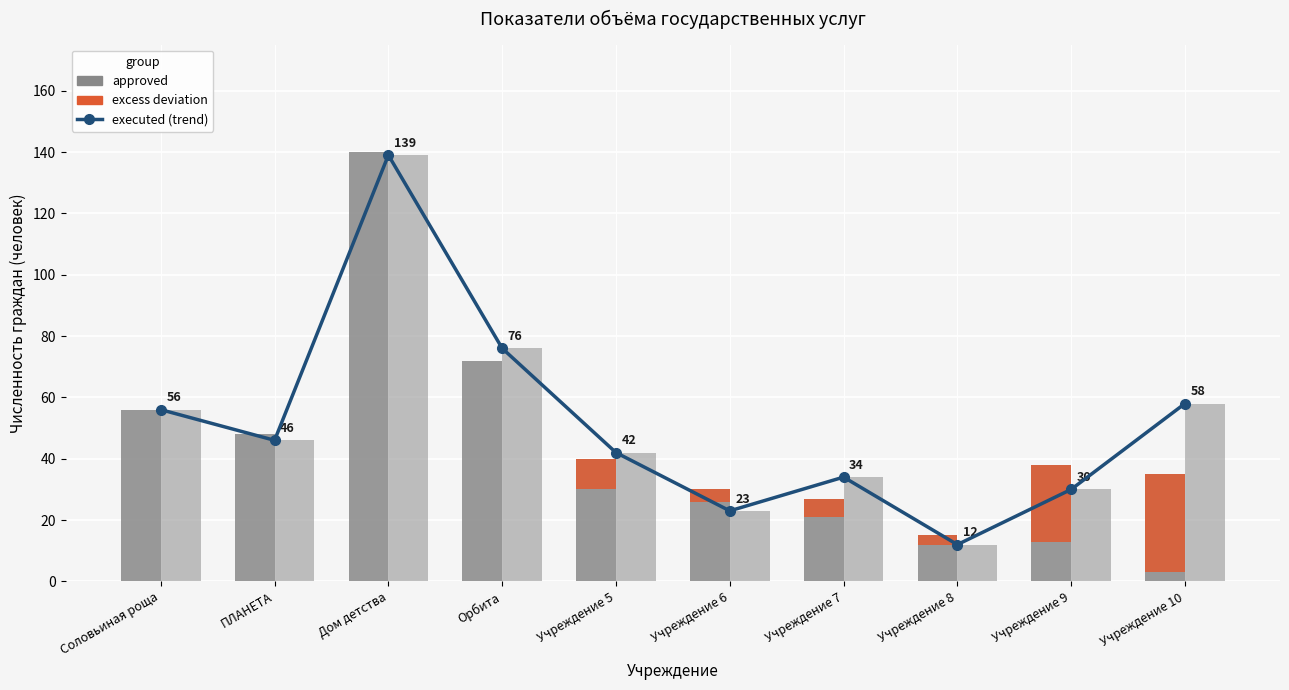

Reading right to left, list all the values displayed in this chart.

executed (trend): Учреждение 10=58	Учреждение 9=30	Учреждение 8=12	Учреждение 7=34	Учреждение 6=23	Учреждение 5=42	Орбита=76	Дом детства=139	ПЛАНЕТА=46	Соловьиная роща=56
approved: Учреждение 10=35	Учреждение 9=38	Учреждение 8=15	Учреждение 7=27	Учреждение 6=30	Учреждение 5=40	Орбита=72	Дом детства=140	ПЛАНЕТА=48	Соловьиная роща=56
excess deviation: Учреждение 10=32	Учреждение 9=25	Учреждение 8=3	Учреждение 7=6	Учреждение 6=4	Учреждение 5=10	Орбита=0	Дом детства=0	ПЛАНЕТА=0	Соловьиная роща=0
executed: Учреждение 10=58	Учреждение 9=30	Учреждение 8=12	Учреждение 7=34	Учреждение 6=23	Учреждение 5=42	Орбита=76	Дом детства=139	ПЛАНЕТА=46	Соловьиная роща=56